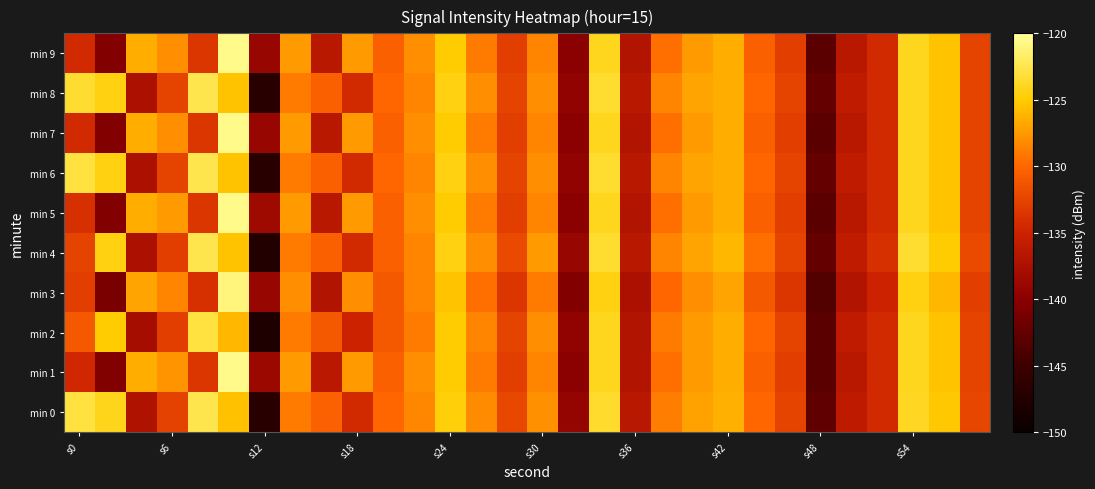

Count the number of data series in this chart.

10